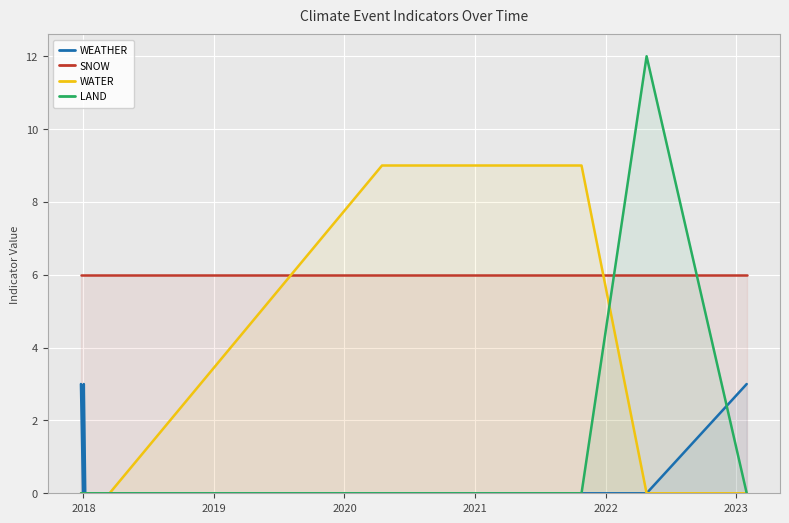

Reading right to left, transcribe all the data shown in this chart.

WEATHER: 3	0	0	0	0	0	0	0	3	0	3
SNOW: 6	6	6	6	6	6	6	6	6	6	6
WATER: 0	0	9	9	9	9	0	0	0	0	0
LAND: 0	12	0	0	0	0	0	0	0	0	0